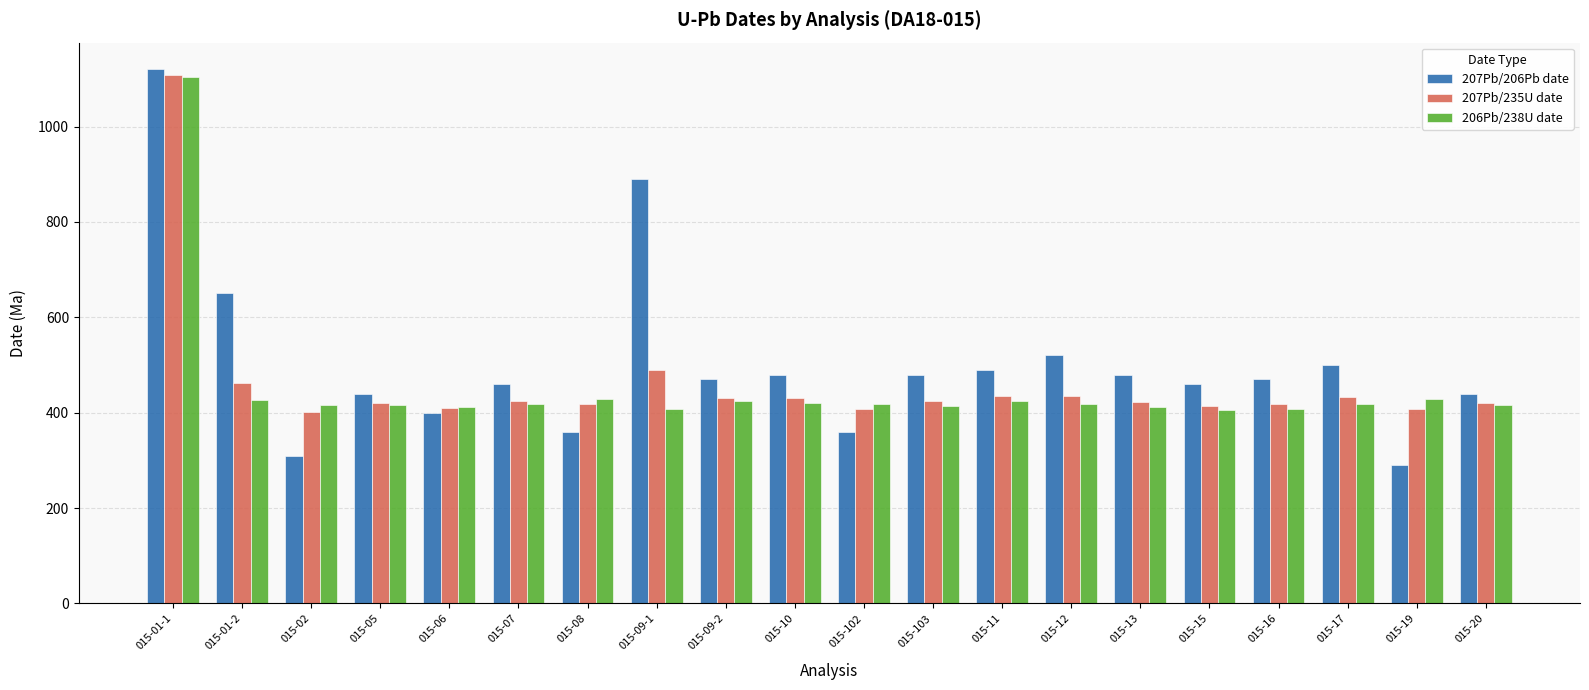

The value of 207Pb/235U date at 015-06 is 122. True or false?

False